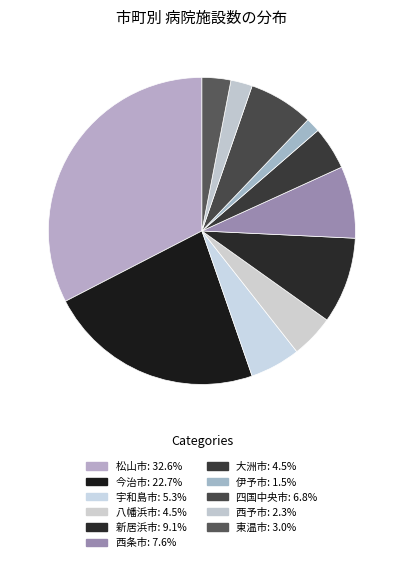

Does 西条市 account for over 50% of the chart?

No